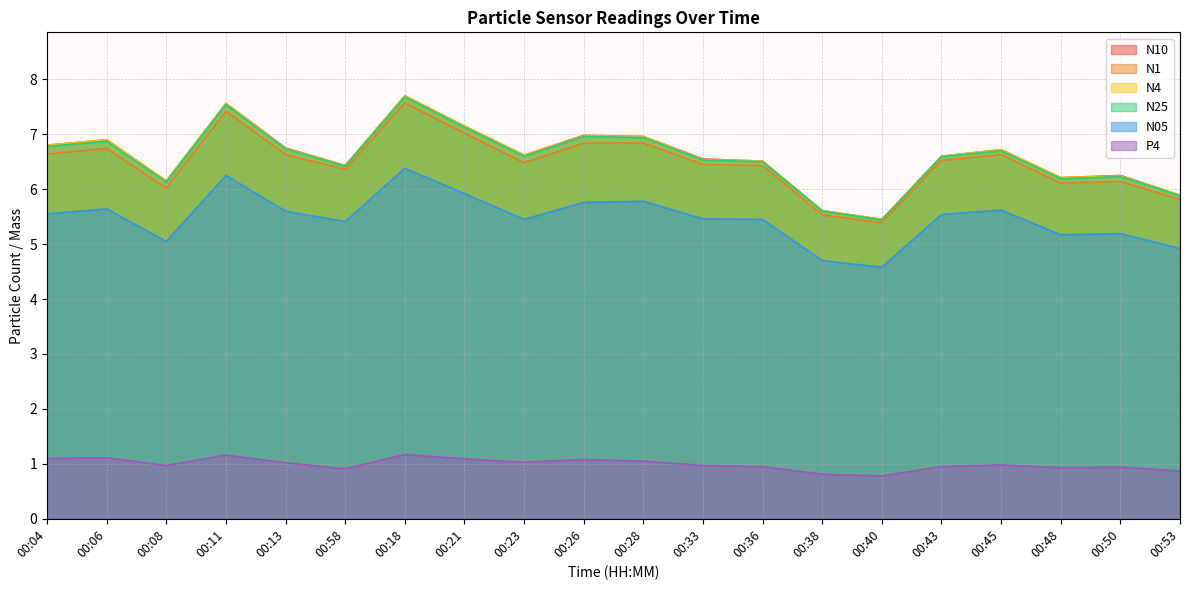

What is the smallest value displayed?

0.8